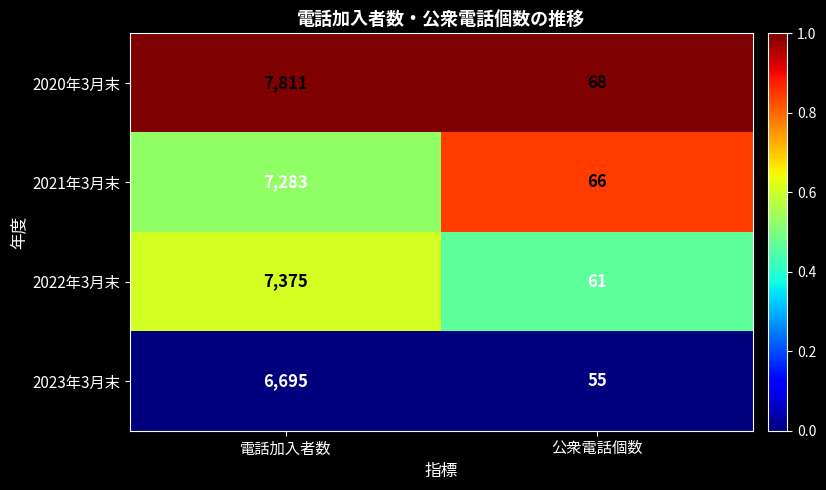

How many data points does each series have?

2